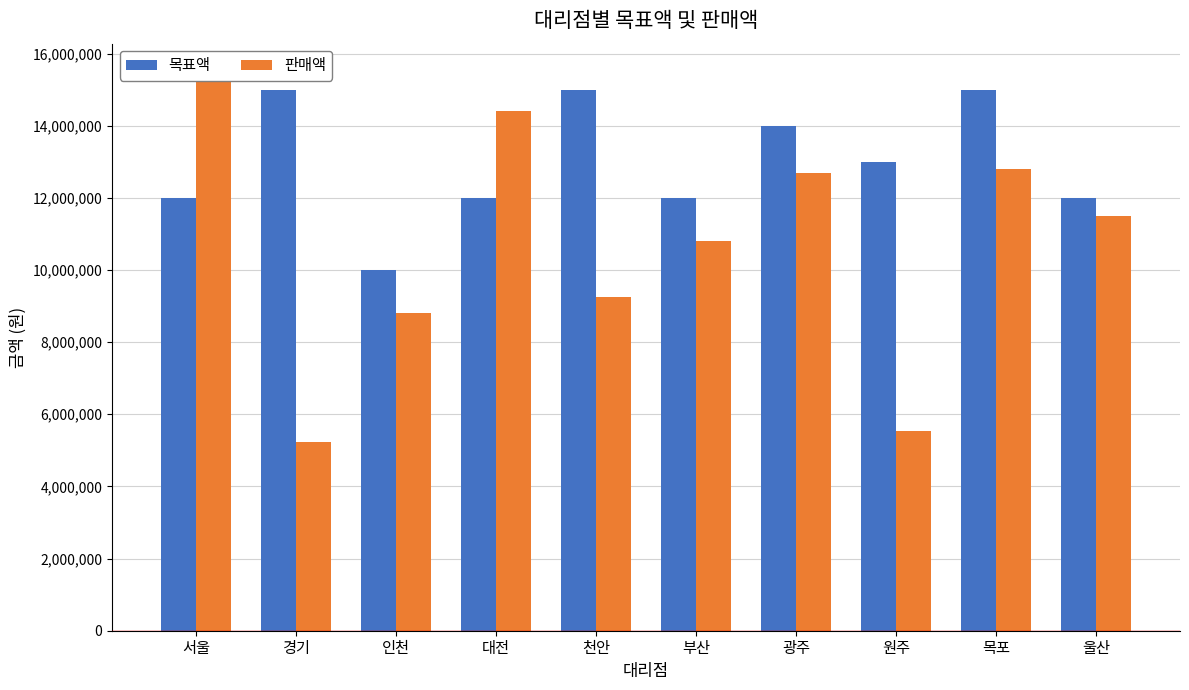

What is the label of the 4th bar from the left?

대전